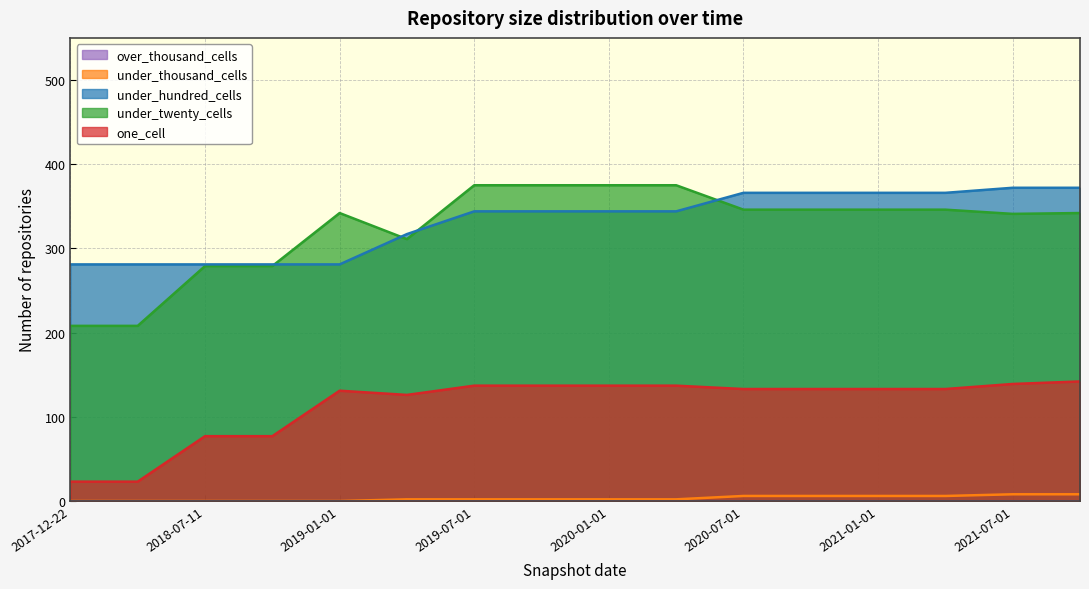

Reading right to left, extract all data points from this chart.

one_cell: 142	139	133	133	133	133	137	137	137	137	126	131	77	77	23	23
under_twenty_cells: 342	341	346	346	346	346	375	375	375	375	311	342	279	279	208	208
under_hundred_cells: 372	372	366	366	366	366	344	344	344	344	317	281	281	281	281	281
under_thousand_cells: 8	8	6	6	6	6	2	2	2	2	2	0	0	0	0	0